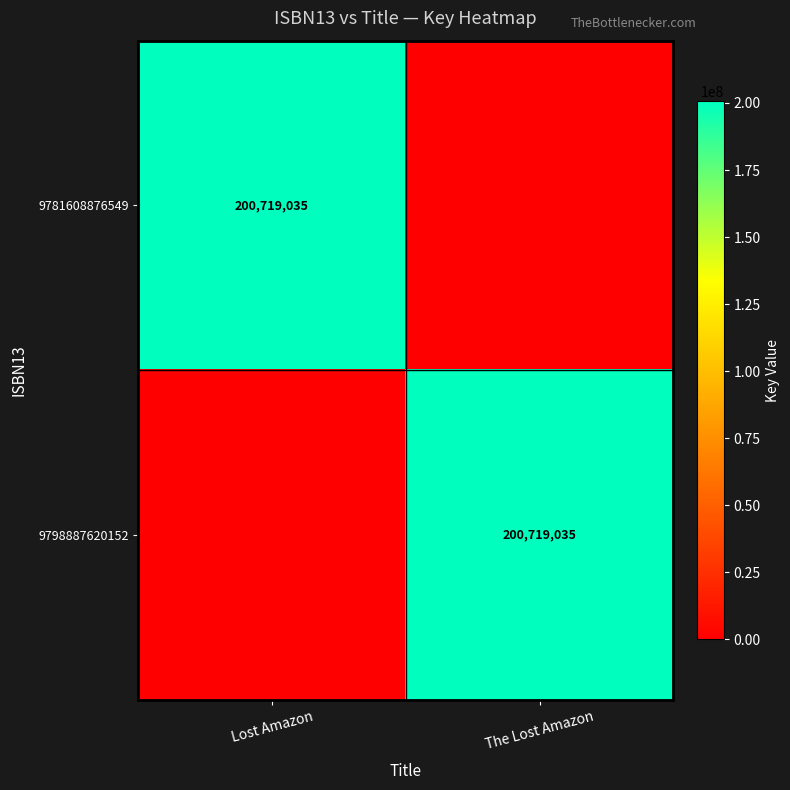

The 9781608876549 series shows 290210464 at Lost Amazon. True or false?

False